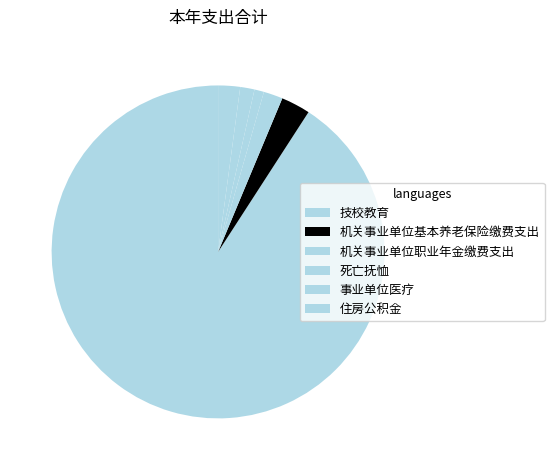

Which category has the biggest portion of the pie?

技校教育